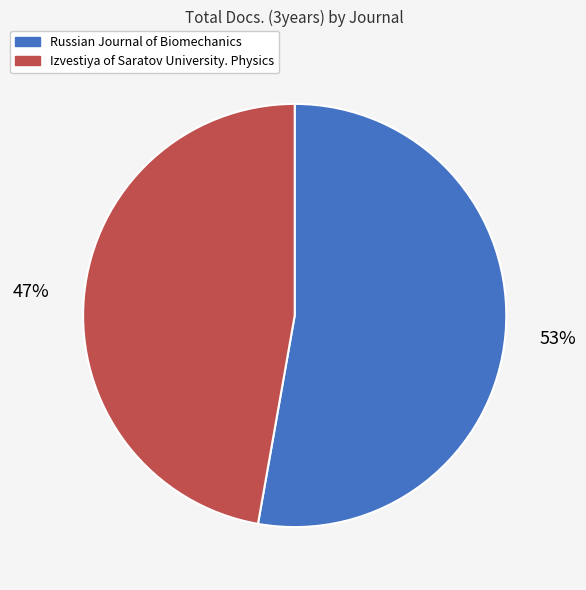

Rank the categories by value from lowest to highest.

Izvestiya of Saratov University. Physics, Russian Journal of Biomechanics